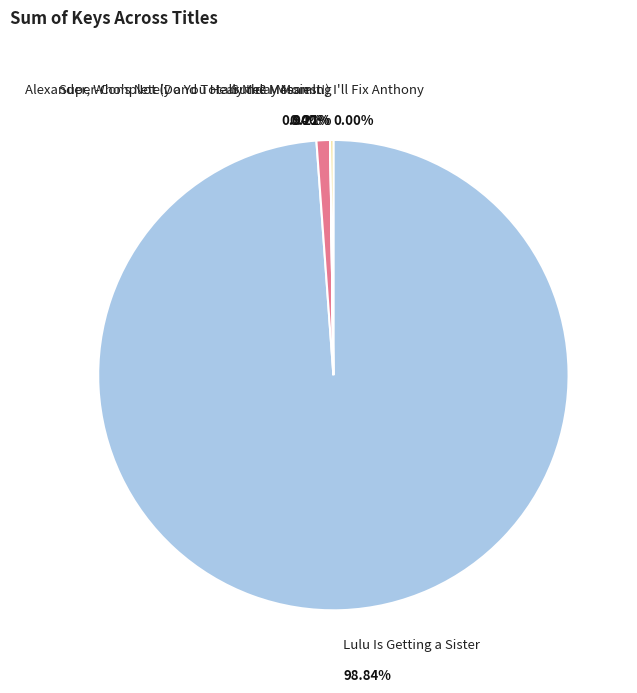

Do I'll Fix Anthony and Lulu Is Getting a Sister together represent more than half of the pie?

Yes